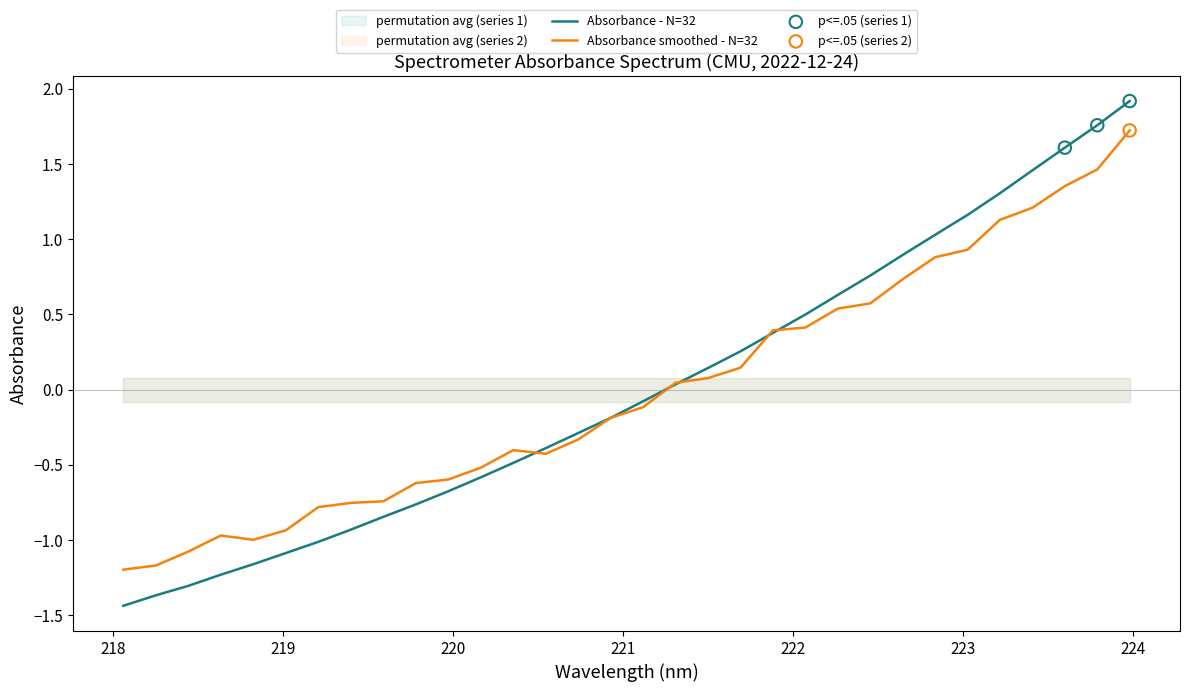

Between 223.408 and 218.0596, which is larger?

223.408